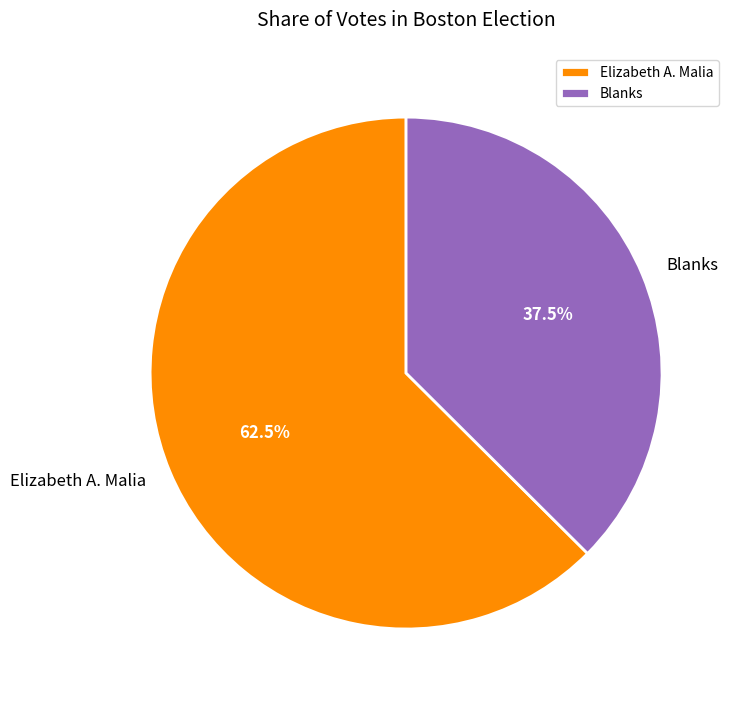

To the nearest percent, what is the difference between the largest and smallest slice percentages?

25%